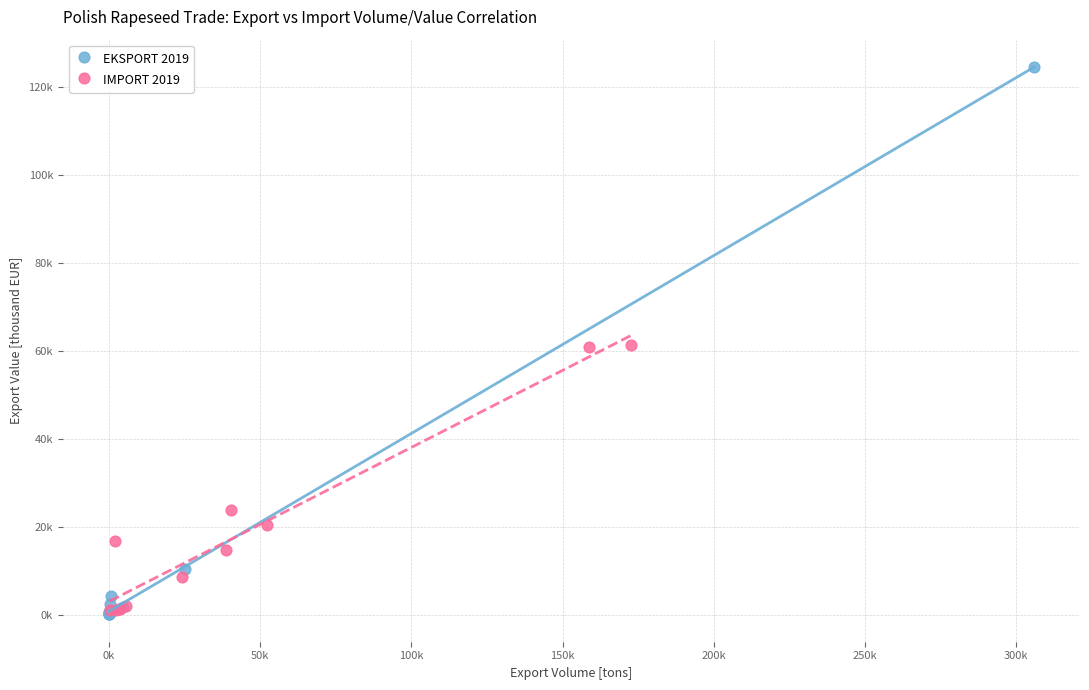

What are all the series names shown in the legend?

EKSPORT 2019, IMPORT 2019